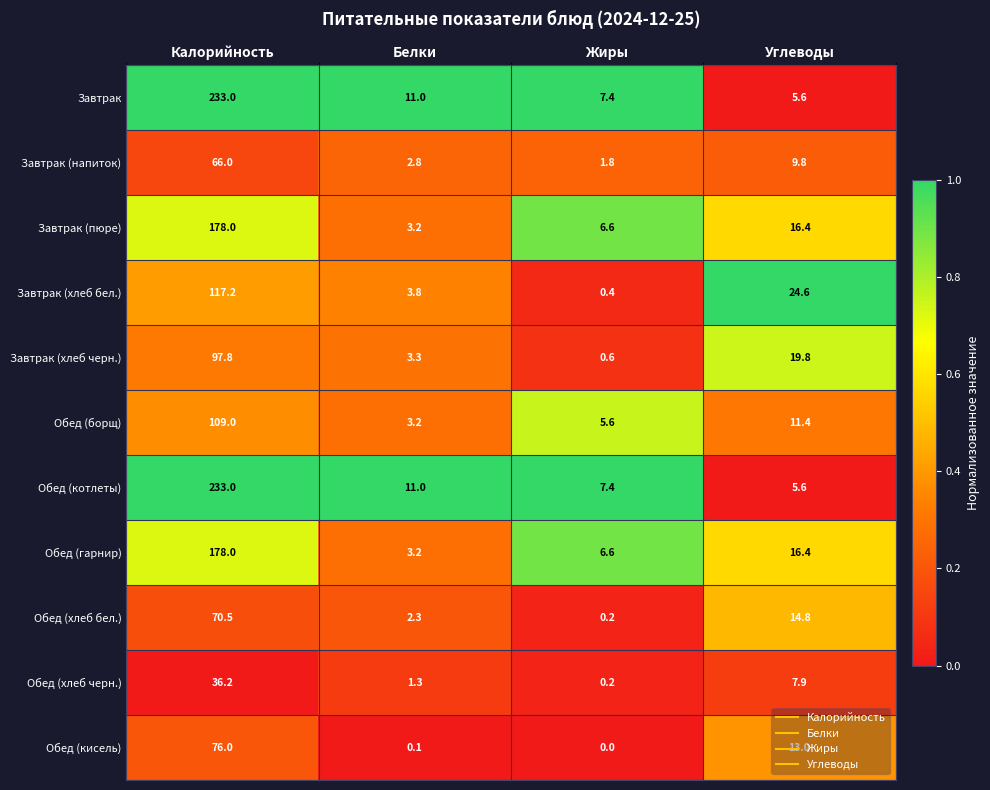

What is the sum of the Завтрак (пюре) values at Углеводы and Калорийность?

194.4